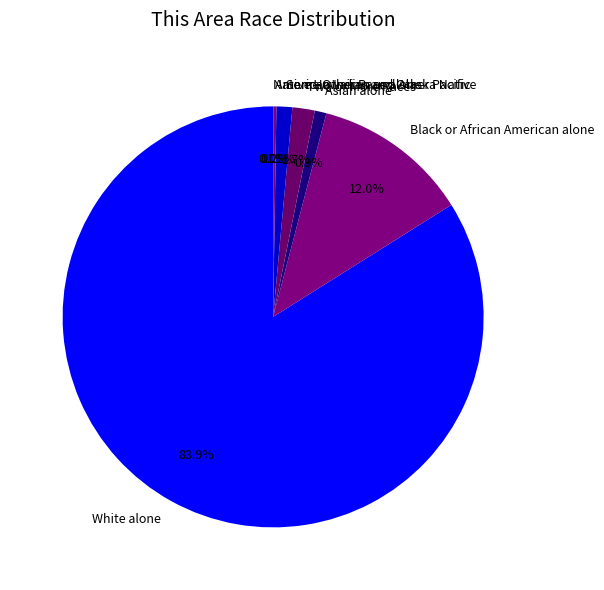

How much of the chart is everything except Black or African American alone?

88.0%